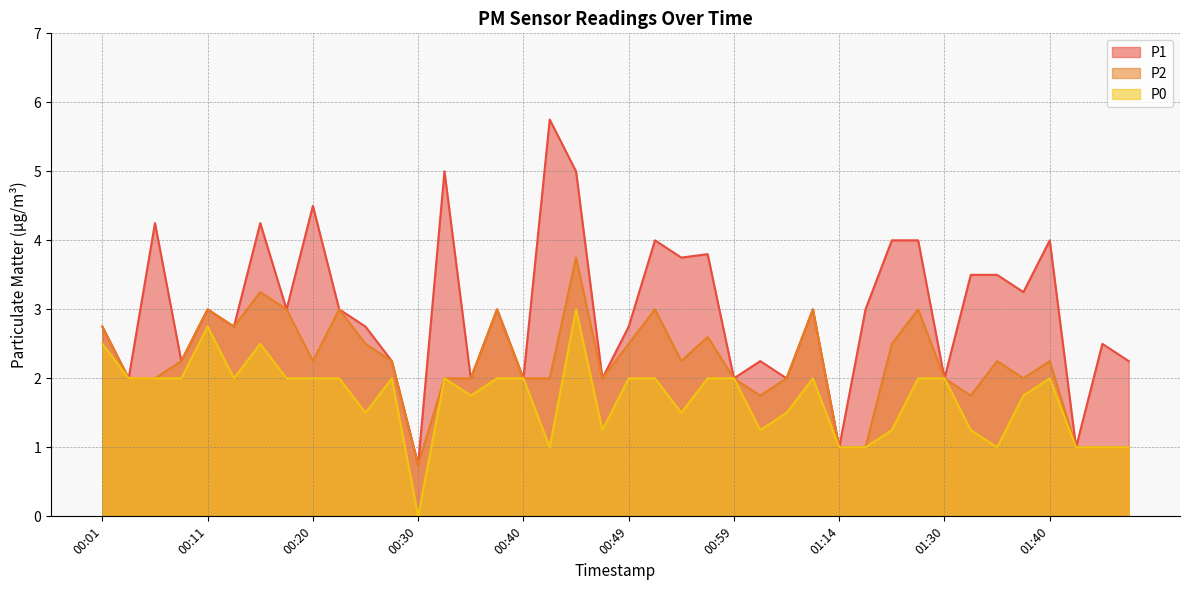

In P2, how many points are higher than both neighbors (excluding endpoints)?

11